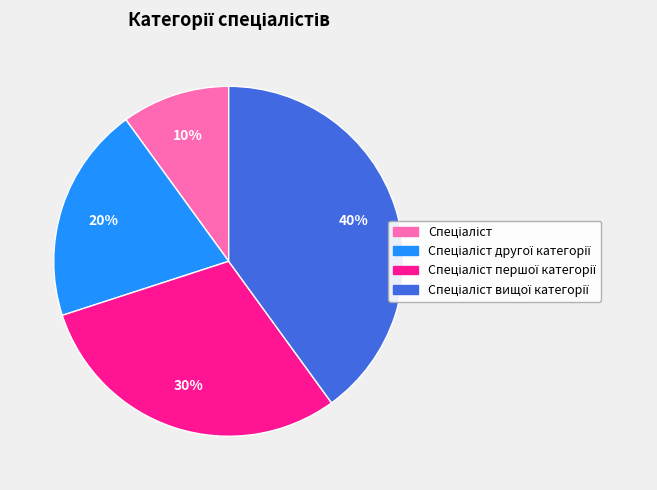

Does any single category account for the majority?

No